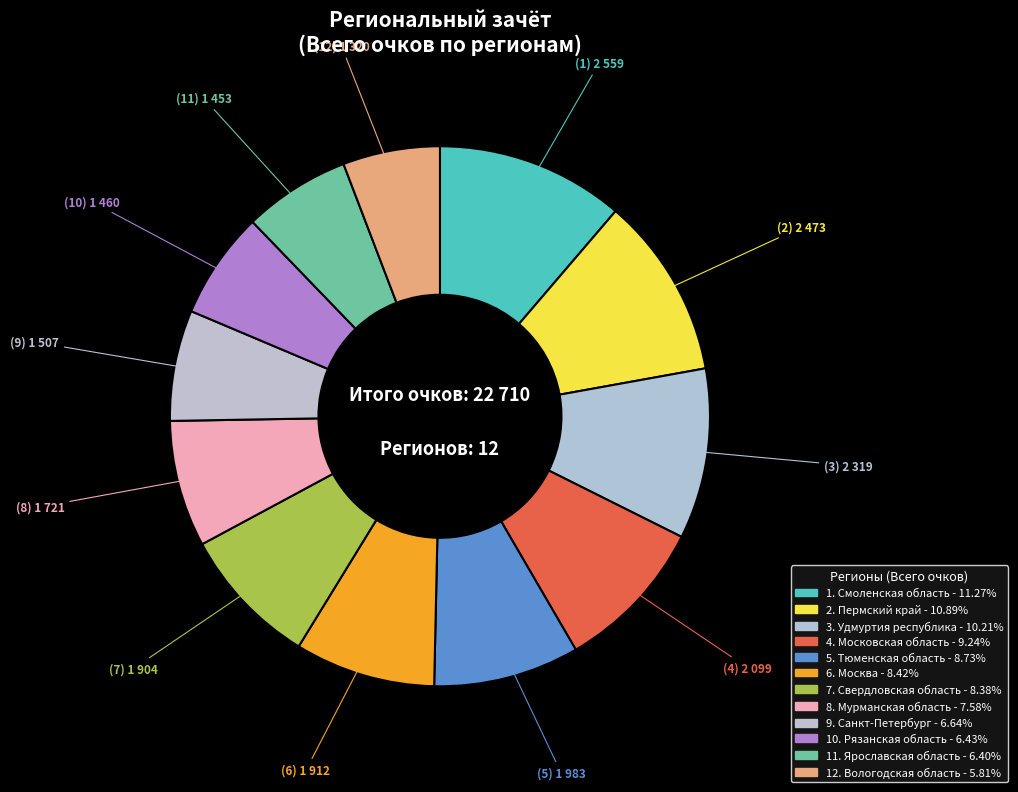

What is the largest slice in the pie chart?

Смоленская область